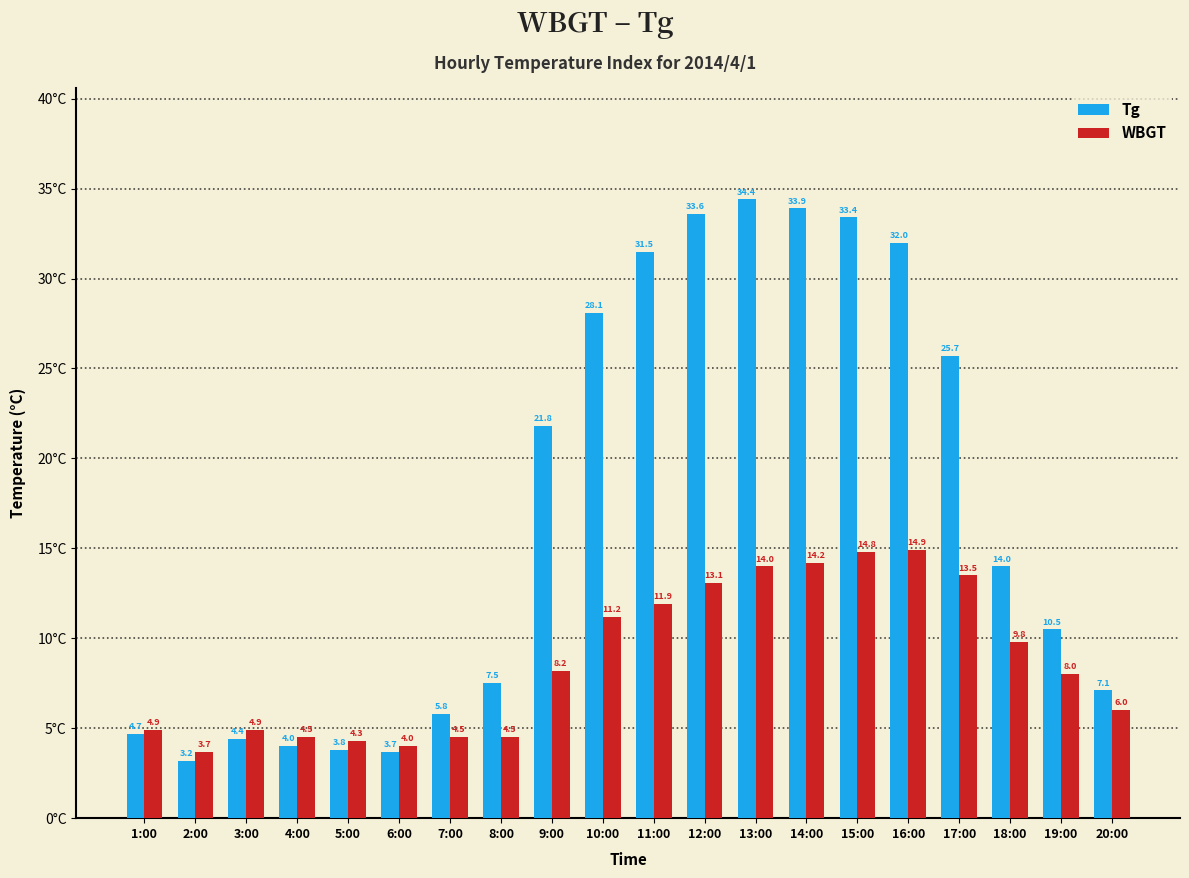

What is the label of the 9th bar from the left?

9:00